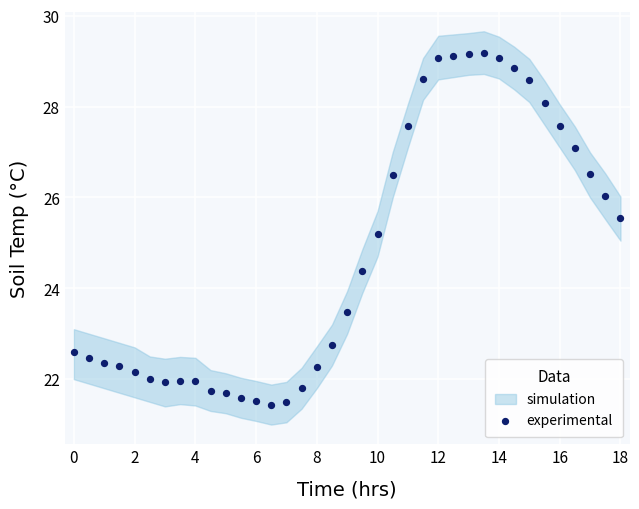

What Y value in the scatter plot is closest to 25?

25.2